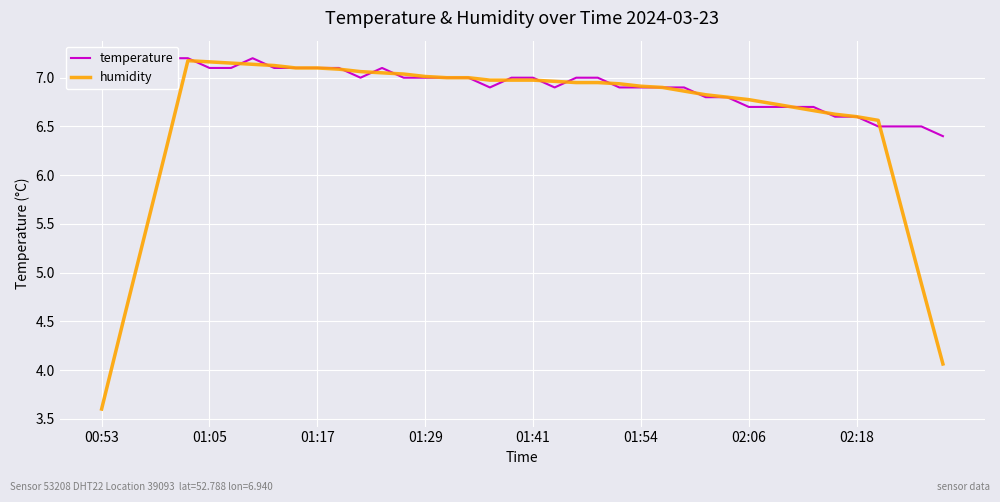

Which series has the widest spread of values?

humidity